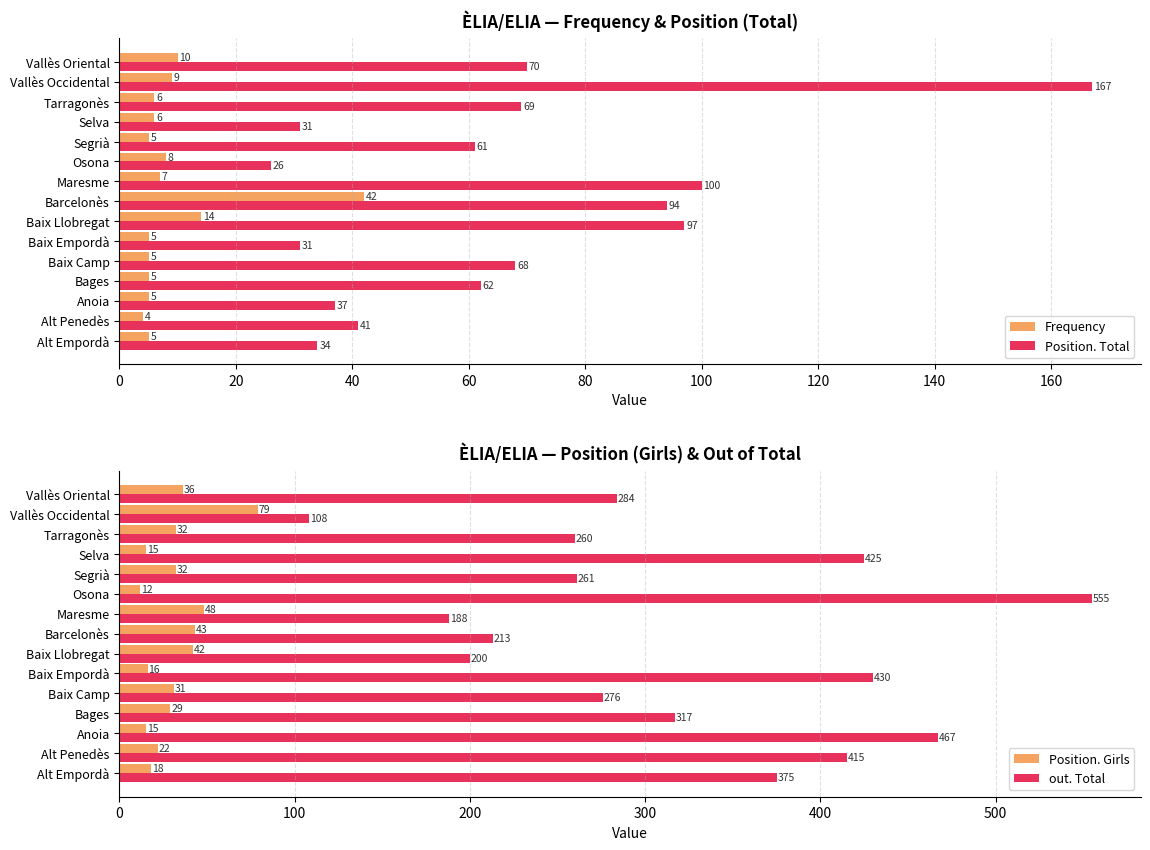

Which category has the lowest value in the Position. Total series?

Osona